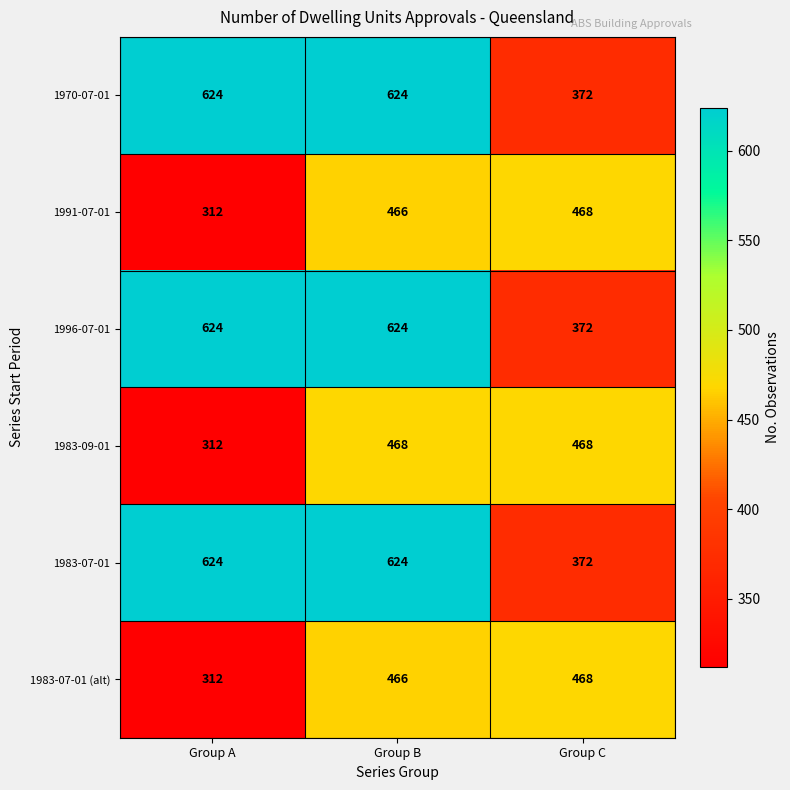

What is the difference between the maximum and minimum values in the 1983-09-01 series?

156